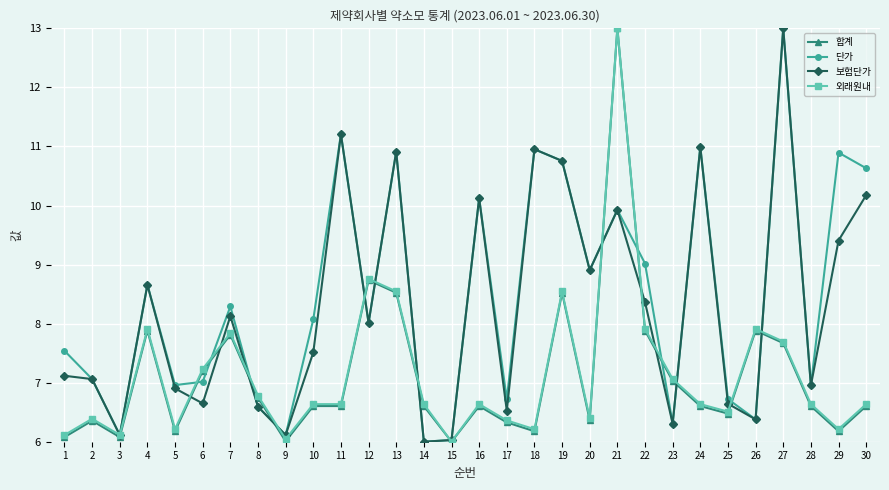

The 보험단가 series shows 6.1 at 9. True or false?

True